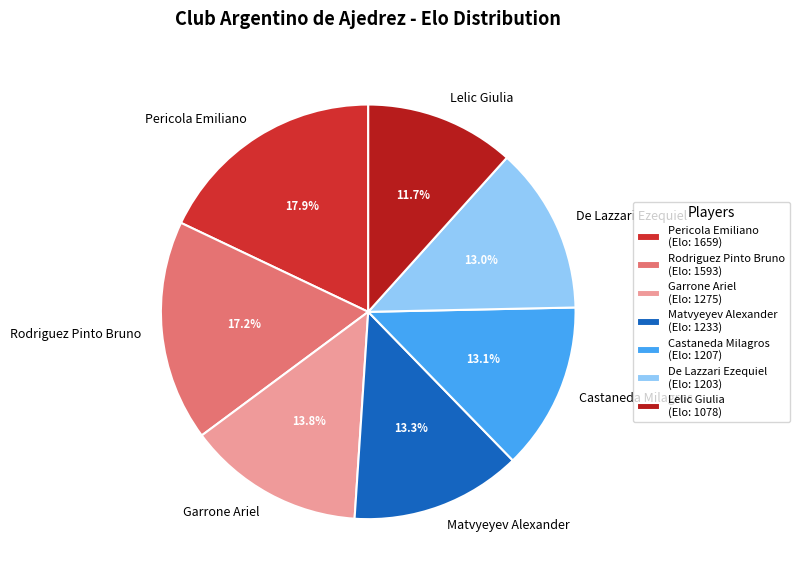

How much of the chart is everything except Lelic Giulia?

88.3%